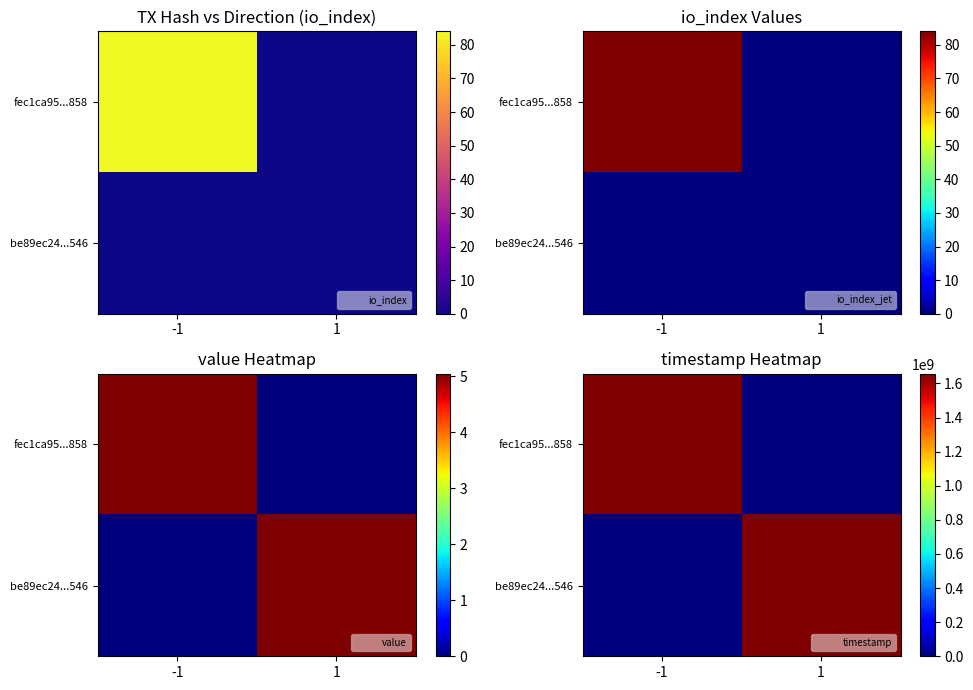

List the series in order of their overall mean, lowest first.

be89ec24...546, fec1ca95...858